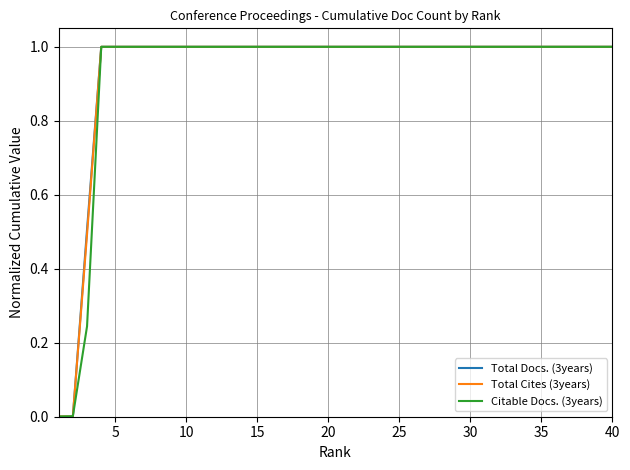

What is the average value of the Citable Docs. (3years) series?

0.9